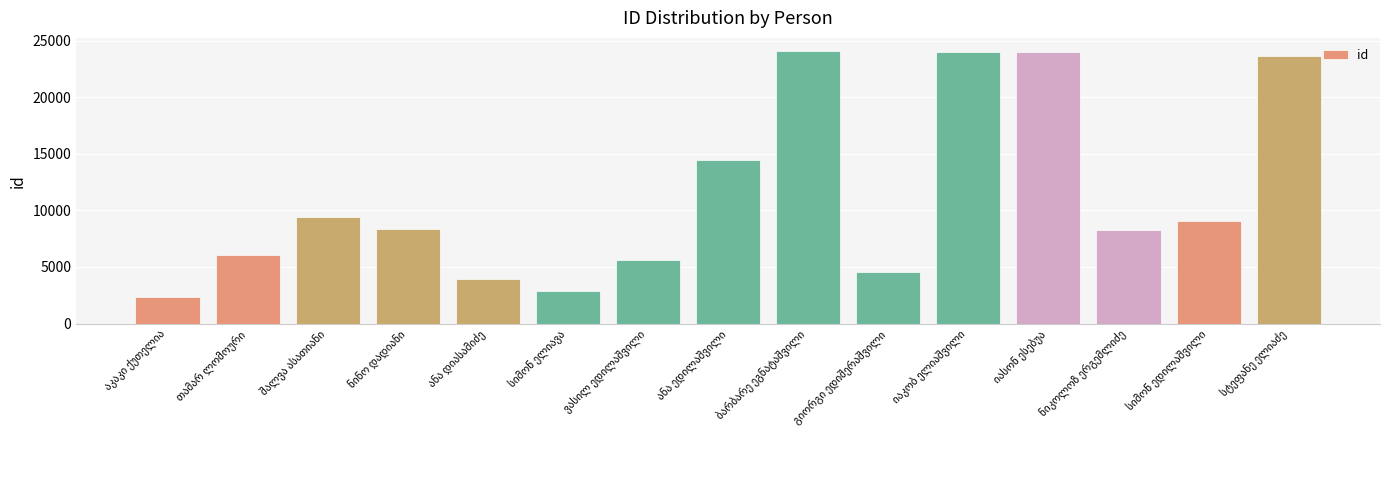

What is the smallest value displayed?

2371